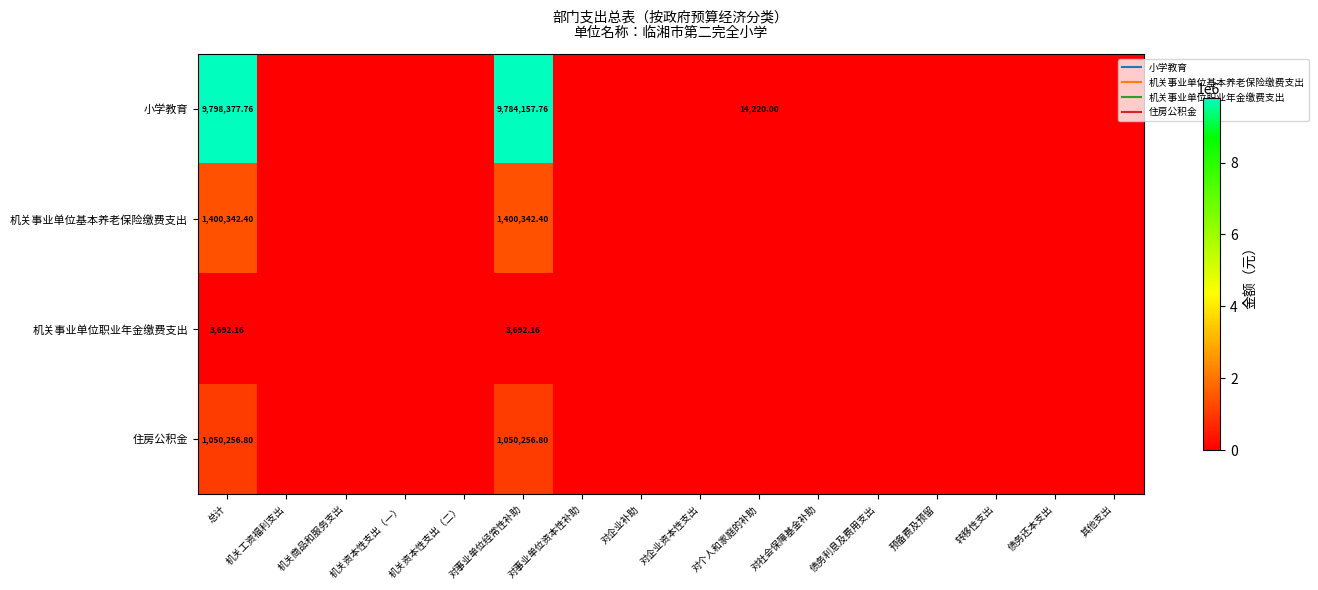

Which category has the highest value in the 小学教育 series?

总计